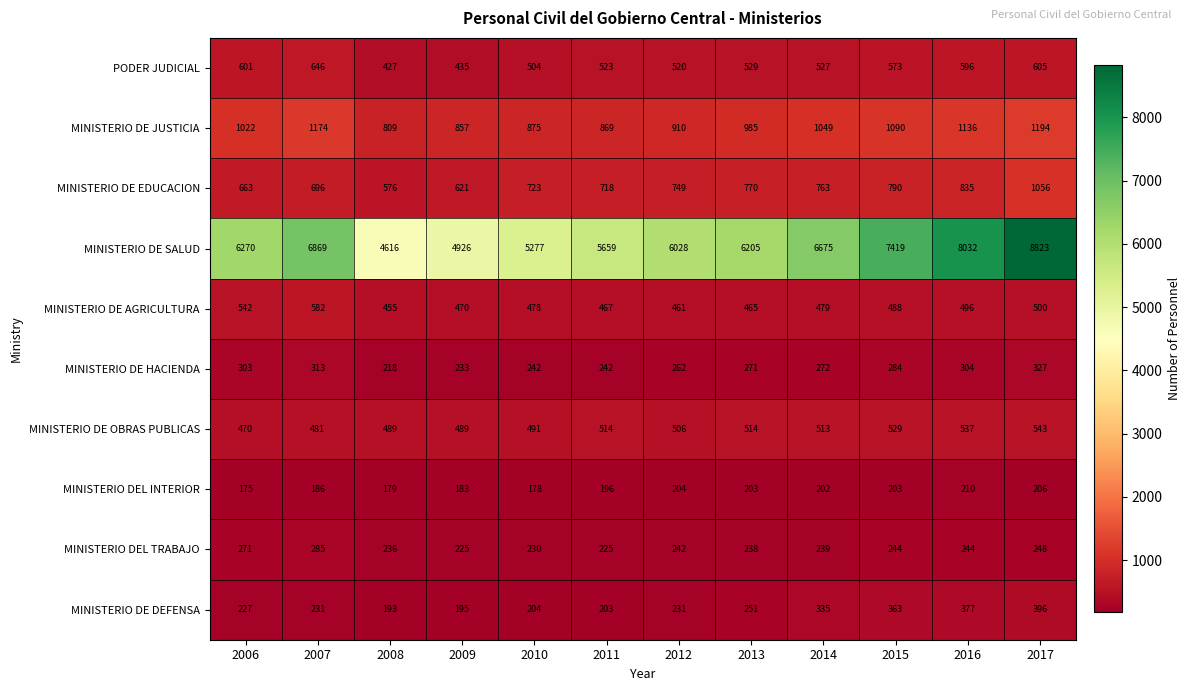

Where does the MINISTERIO DEL INTERIOR series first go above 202?

2012